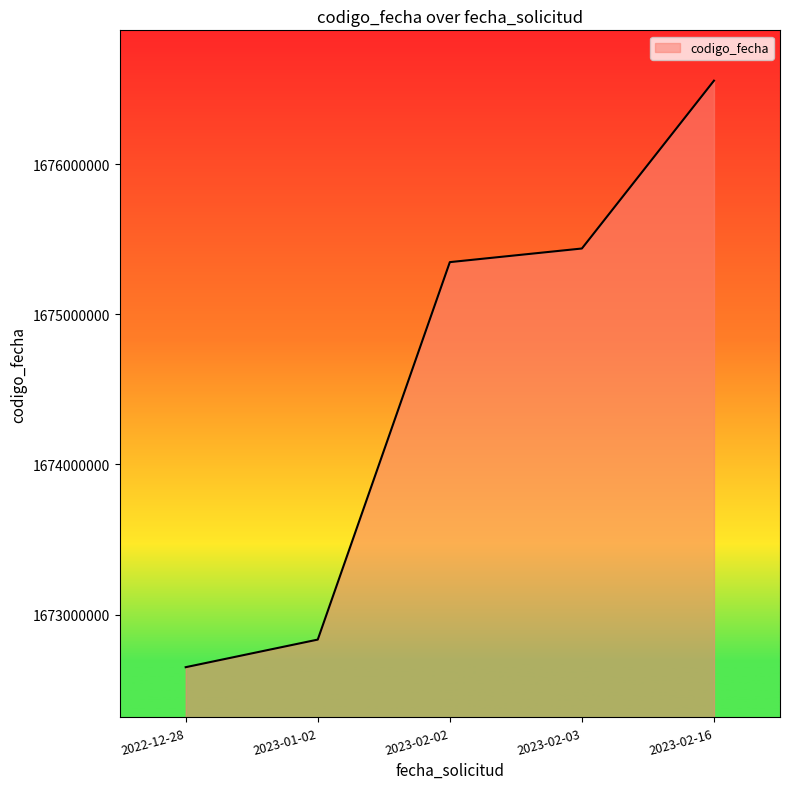

What position from the right is 2023-02-02?

3